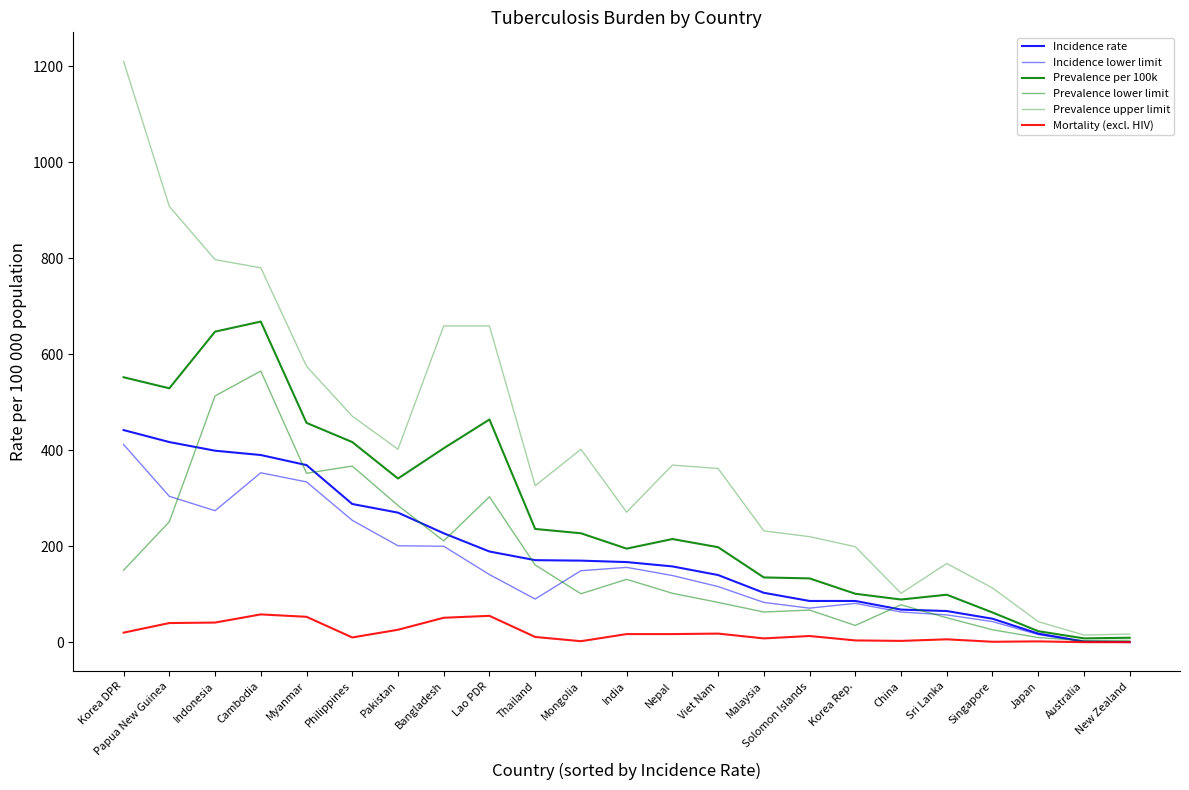

Reading right to left, list all the values displayed in this chart.

Incidence rate: New Zealand=0.3	Australia=1.5	Japan=18.0	Singapore=49.0	Sri Lanka=65.0	China=68.0	Korea Rep.=86.0	Solomon Islands=86.0	Malaysia=103.0	Viet Nam=140.0	Nepal=158.0	India=167.0	Mongolia=170.0	Thailand=171.0	Lao PDR=189.0	Bangladesh=227.0	Pakistan=270.0	Philippines=288.0	Myanmar=369.0	Cambodia=390.0	Indonesia=399.0	Papua New Guinea=417.0	Korea DPR=442.0
Incidence lower limit: New Zealand=0.3	Australia=1.3	Japan=16.0	Singapore=43.0	Sri Lanka=57.0	China=63.0	Korea Rep.=81.0	Solomon Islands=71.0	Malaysia=83.0	Viet Nam=116.0	Nepal=139.0	India=156.0	Mongolia=149.0	Thailand=90.0	Lao PDR=141.0	Bangladesh=200.0	Pakistan=201.0	Philippines=254.0	Myanmar=334.0	Cambodia=353.0	Indonesia=274.0	Papua New Guinea=304.0	Korea DPR=412.0
Prevalence per 100k: New Zealand=9.4	Australia=8.1	Japan=23.0	Singapore=62.0	Sri Lanka=99.0	China=89.0	Korea Rep.=101.0	Solomon Islands=133.0	Malaysia=135.0	Viet Nam=198.0	Nepal=215.0	India=195.0	Mongolia=227.0	Thailand=236.0	Lao PDR=464.0	Bangladesh=404.0	Pakistan=341.0	Philippines=417.0	Myanmar=457.0	Cambodia=668.0	Indonesia=647.0	Papua New Guinea=529.0	Korea DPR=552.0
Prevalence lower limit: New Zealand=4.0	Australia=3.4	Japan=9.8	Singapore=26.0	Sri Lanka=51.0	China=78.0	Korea Rep.=35.0	Solomon Islands=67.0	Malaysia=63.0	Viet Nam=83.0	Nepal=102.0	India=131.0	Mongolia=101.0	Thailand=161.0	Lao PDR=303.0	Bangladesh=211.0	Pakistan=285.0	Philippines=367.0	Myanmar=352.0	Cambodia=565.0	Indonesia=513.0	Papua New Guinea=251.0	Korea DPR=150.0
Prevalence upper limit: New Zealand=17.0	Australia=15.0	Japan=43.0	Singapore=113.0	Sri Lanka=164.0	China=102.0	Korea Rep.=199.0	Solomon Islands=220.0	Malaysia=232.0	Viet Nam=362.0	Nepal=369.0	India=271.0	Mongolia=402.0	Thailand=326.0	Lao PDR=659.0	Bangladesh=659.0	Pakistan=402.0	Philippines=471.0	Myanmar=575.0	Cambodia=780.0	Indonesia=797.0	Papua New Guinea=908.0	Korea DPR=1210.0
Mortality (excl. HIV): New Zealand=0.1	Australia=0.2	Japan=1.8	Singapore=1.0	Sri Lanka=6.1	China=2.8	Korea Rep.=3.8	Solomon Islands=13.0	Malaysia=8.0	Viet Nam=18.0	Nepal=17.0	India=17.0	Mongolia=2.2	Thailand=11.0	Lao PDR=55.0	Bangladesh=51.0	Pakistan=26.0	Philippines=10.0	Myanmar=53.0	Cambodia=58.0	Indonesia=41.0	Papua New Guinea=40.0	Korea DPR=20.0